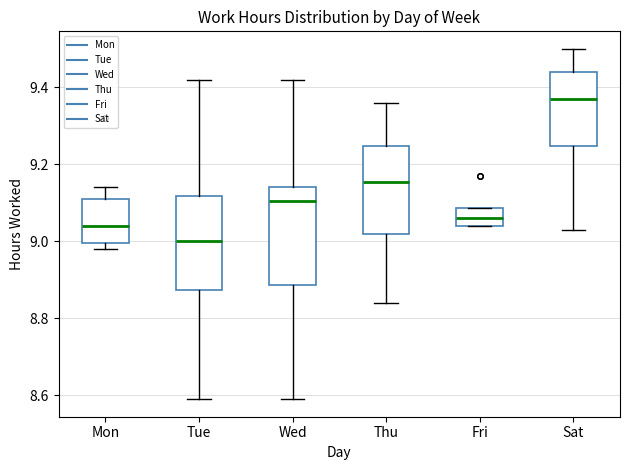

Reading left to right, read every box against the y-axis: the position of its median line, the range the box covers, and the ends of its whiskers. The values are not printed on the chart, so give them approximately, as read against the axis.

Mon: median 9.04, box 9.00 to 9.12, whiskers 8.98 to 9.14
Tue: median 9.00, box 8.88 to 9.12, whiskers 8.60 to 9.42
Wed: median 9.10, box 8.88 to 9.14, whiskers 8.60 to 9.42
Thu: median 9.16, box 9.02 to 9.24, whiskers 8.84 to 9.36
Fri: median 9.06, box 9.04 to 9.08, whiskers 9.04 to 9.08
Sat: median 9.38, box 9.24 to 9.44, whiskers 9.04 to 9.50